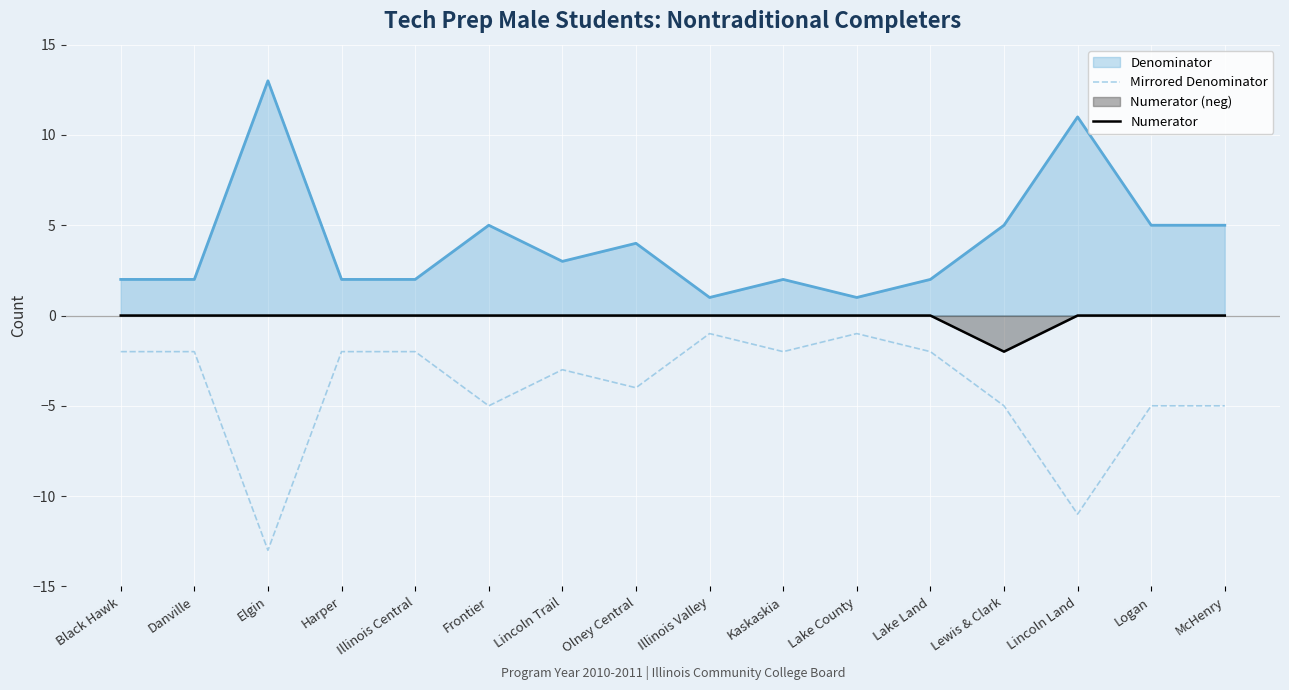

True or false: Mirrored Denominator and Numerator intersect in this chart.

False